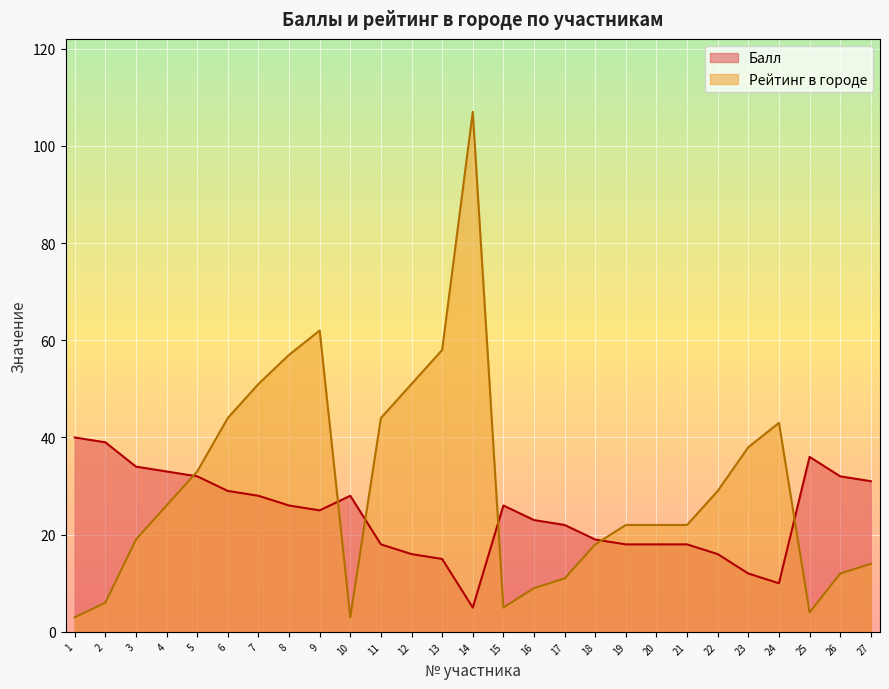

Reading left to right, what are all the values shown in this chart?

Балл: 40	39	34	33	32	29	28	26	25	28	18	16	15	5	26	23	22	19	18	18	18	16	12	10	36	32	31
Рейтинг в городе: 3	6	19	26	33	44	51	57	62	3	44	51	58	107	5	9	11	18	22	22	22	29	38	43	4	12	14